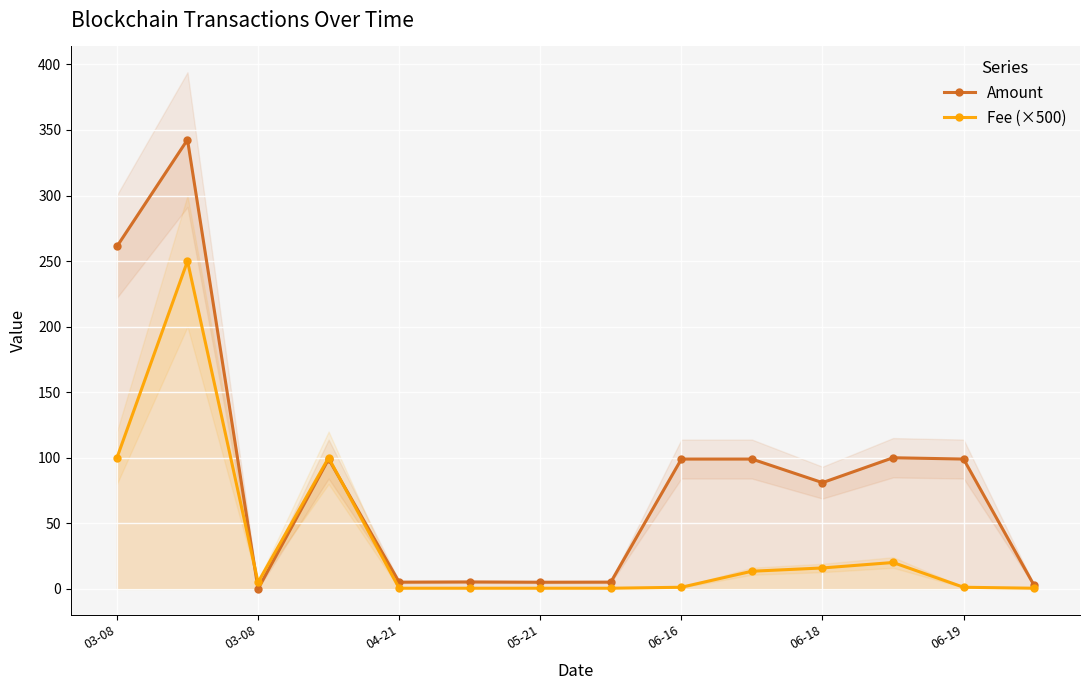

At 03-08, list the series in order from smallest to largest.

Fee (×500), Amount